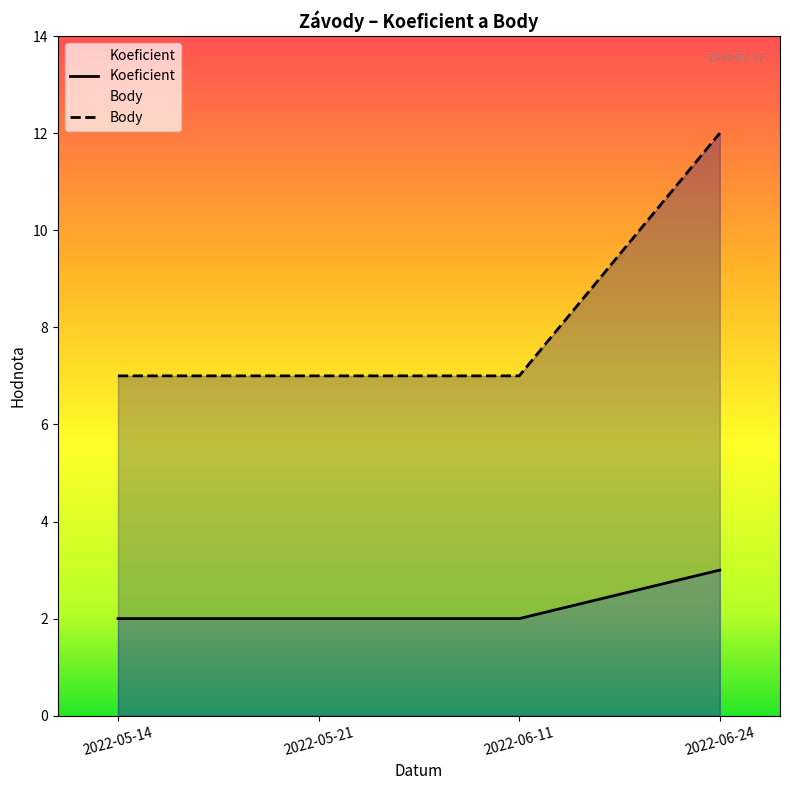

Reading left to right, transcribe all the data shown in this chart.

Koeficient: 2022-05-14=2	2022-05-21=2	2022-06-11=2	2022-06-24=3
Body: 2022-05-14=7	2022-05-21=7	2022-06-11=7	2022-06-24=12